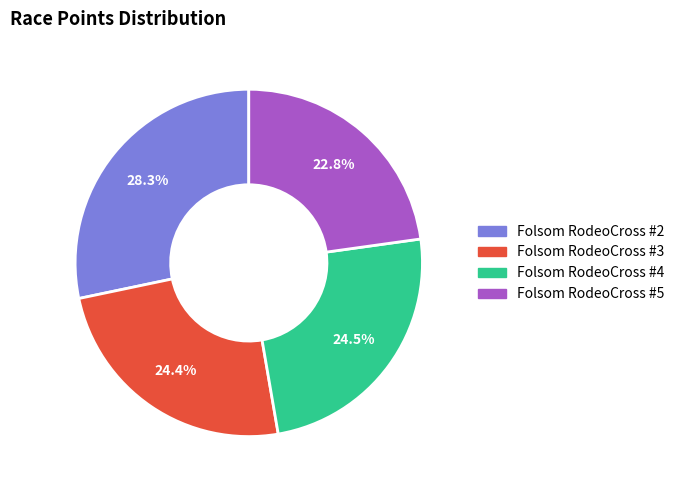

What portion of the pie excludes Folsom RodeoCross #3?

75.6%